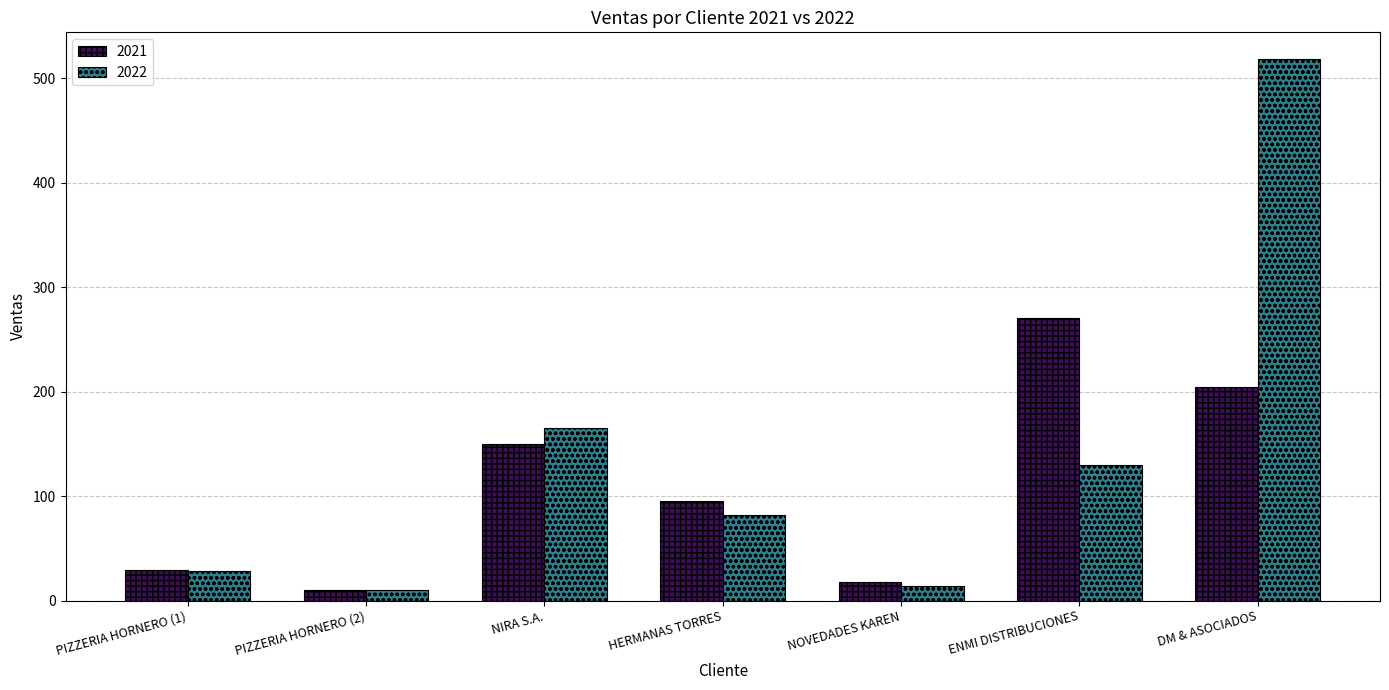

What is the value of the 2021 bar at the 7th from the left?

204.0